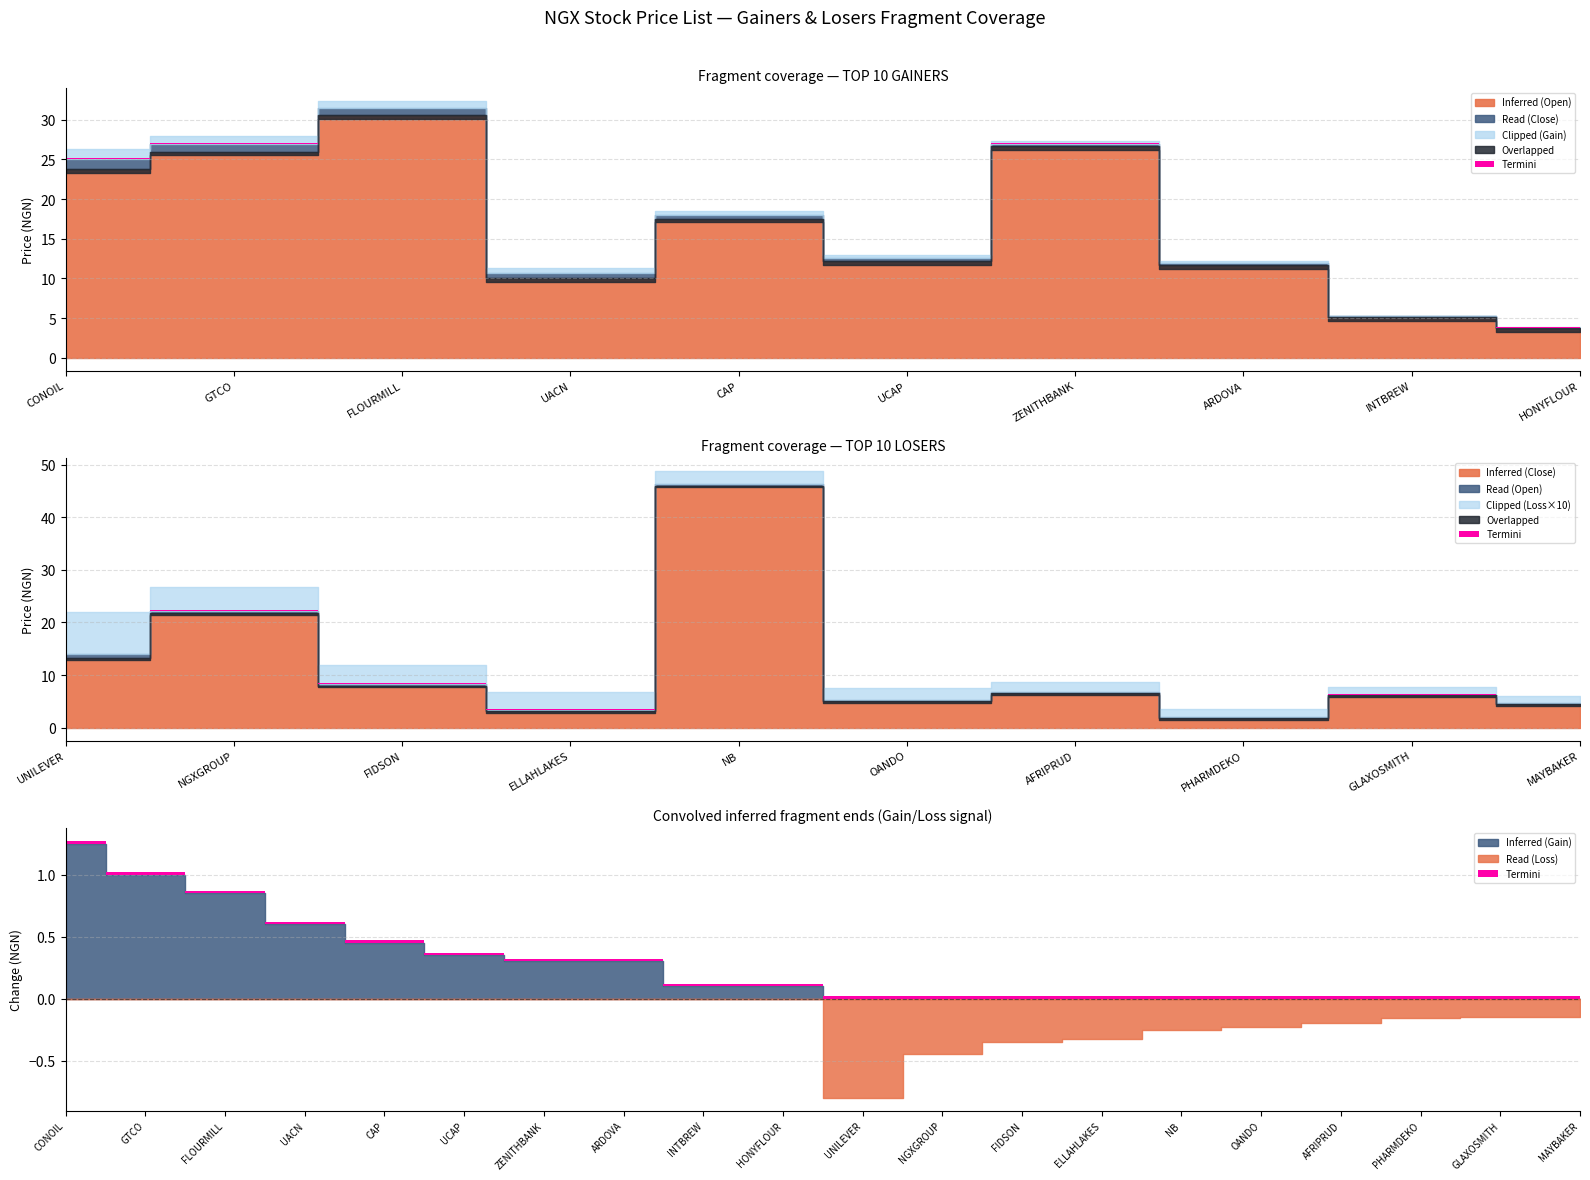

List the labels in order of GAIN value, largest first.

CONOIL, GTCO, FLOURMILL, UACN, CAP, UCAP, ZENITHBANK, ARDOVA, INTBREW, HONYFLOUR